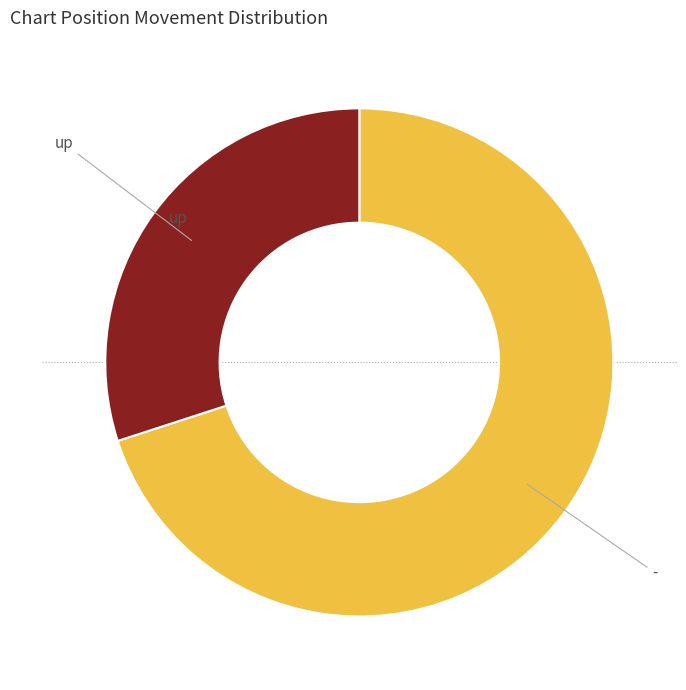

Does any single category account for the majority?

Yes